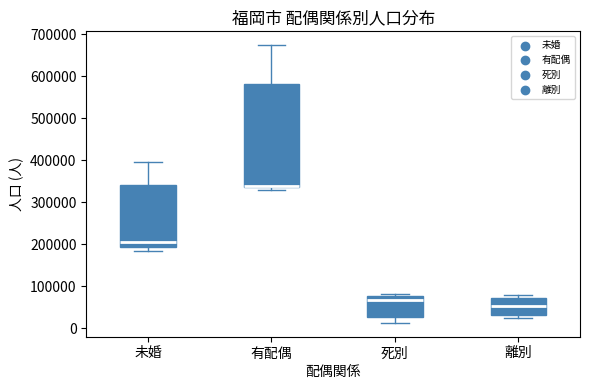

Reading left to right, transcribe this box plot: for each box, give where its median line is, the range the box spans, and where its two whiskers end, as read against the y-axis. The values are not printed on the chart, so give them approximately, as read against the axis.

未婚: median 210000, box 190000 to 340000, whiskers 180000 to 400000
有配偶: median 340000 (just above the box's lower edge), box 340000 to 580000, whiskers 330000 to 670000
死別: median 70000, box 30000 to 80000, whiskers 10000 to 80000 (just above the box's upper edge)
離別: median 50000, box 30000 to 70000, whiskers 30000 (just below the box's lower edge) to 80000